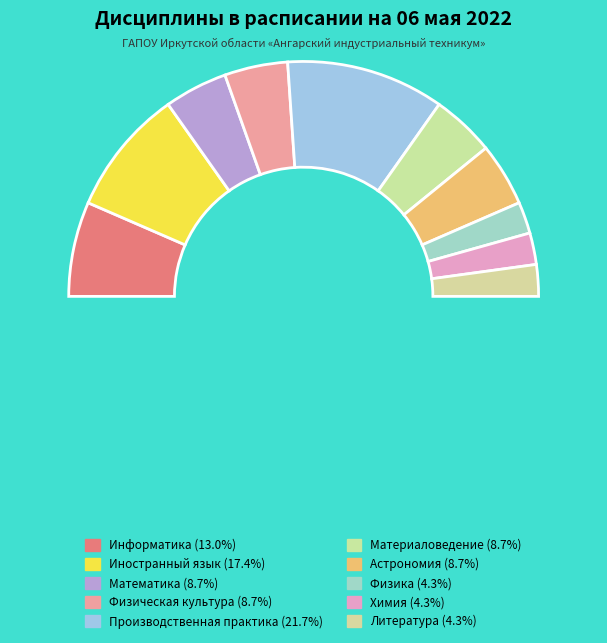

Count the number of slices in the pie.

11